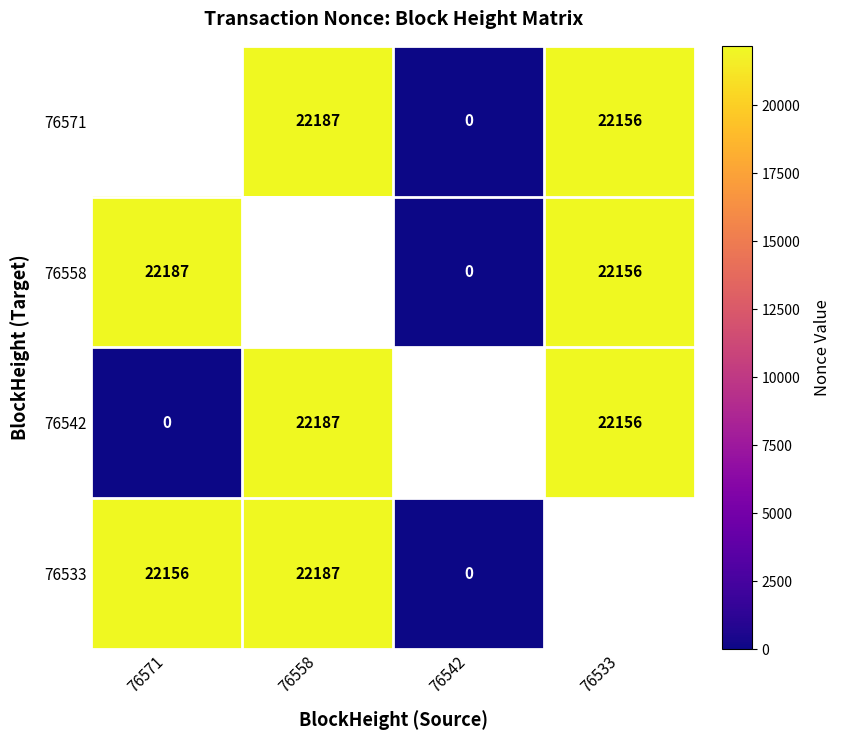

The 76558 series shows 38354 at 76533. True or false?

False